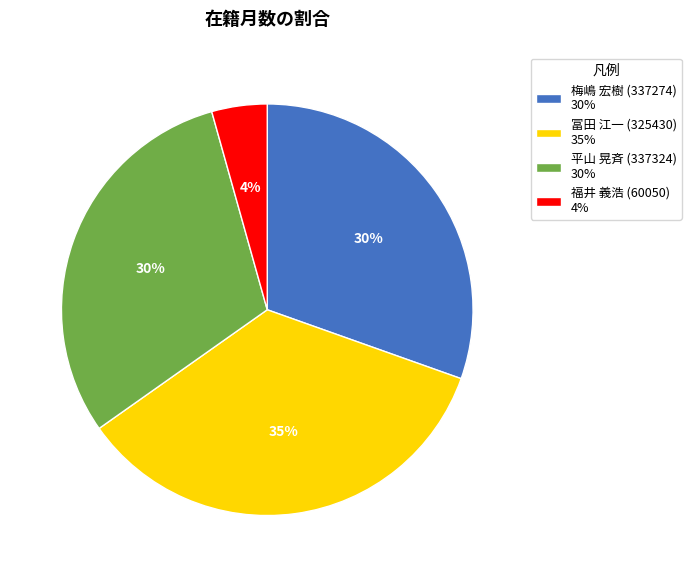

Combined, do 冨田 江一 (325430) 35% and 福井 義浩 (60050) 4% account for over 50%?

No